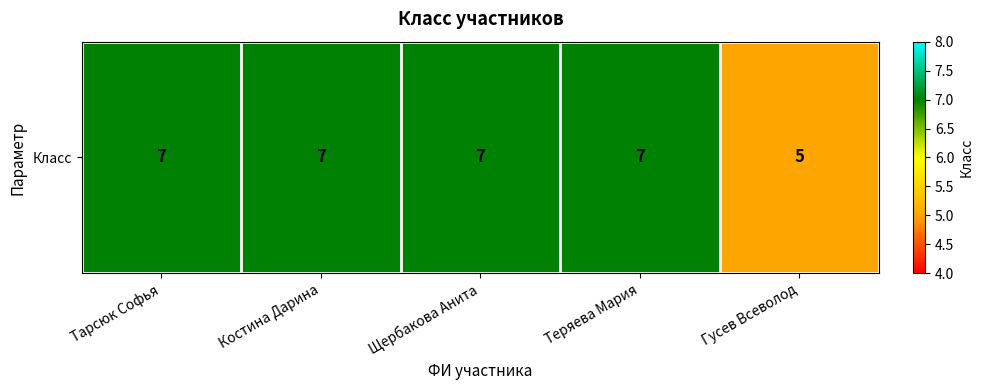

What is the smallest value displayed?

5